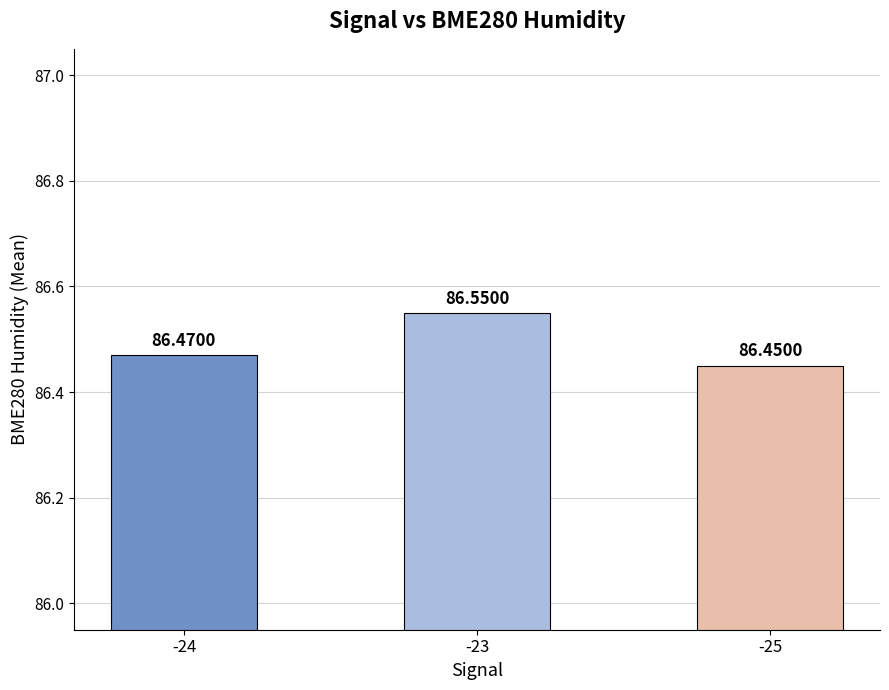

How many bars are there in total?

3